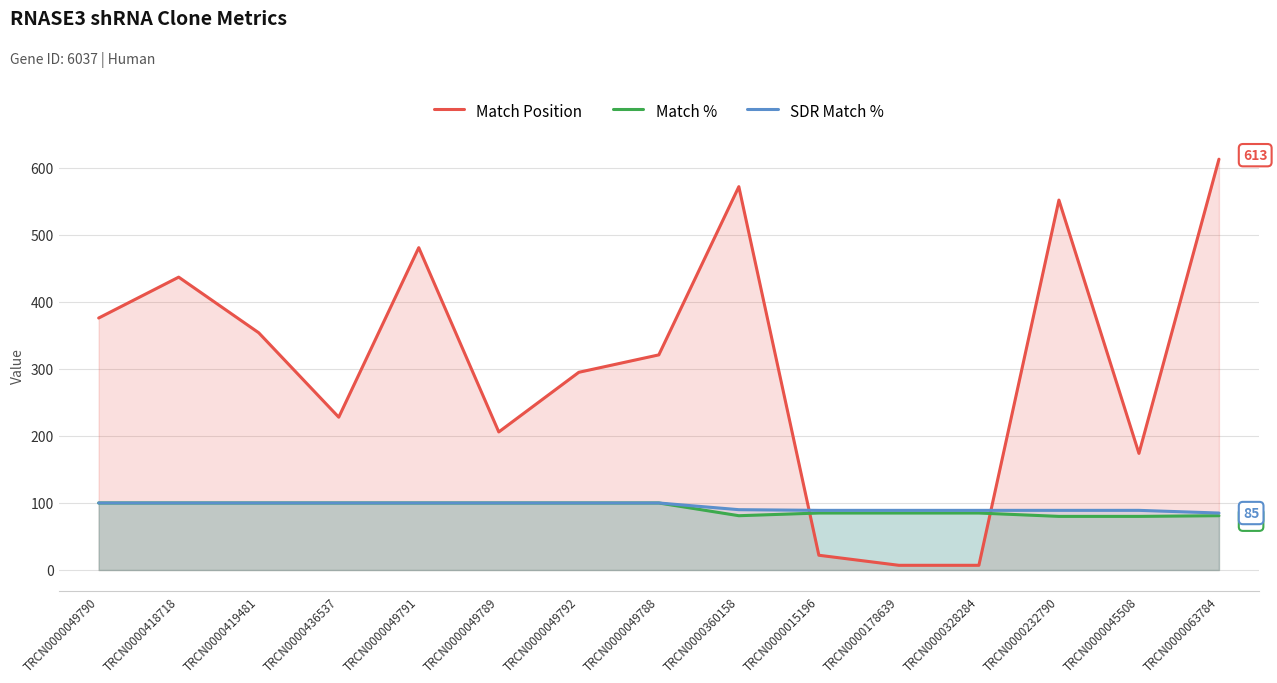

List the labels in order of SDR Match % value, smallest first.

TRCN0000063784, TRCN0000015196, TRCN0000178639, TRCN0000328284, TRCN0000232790, TRCN0000045508, TRCN0000360158, TRCN0000049790, TRCN0000418718, TRCN0000419481, TRCN0000436537, TRCN0000049791, TRCN0000049789, TRCN0000049792, TRCN0000049788